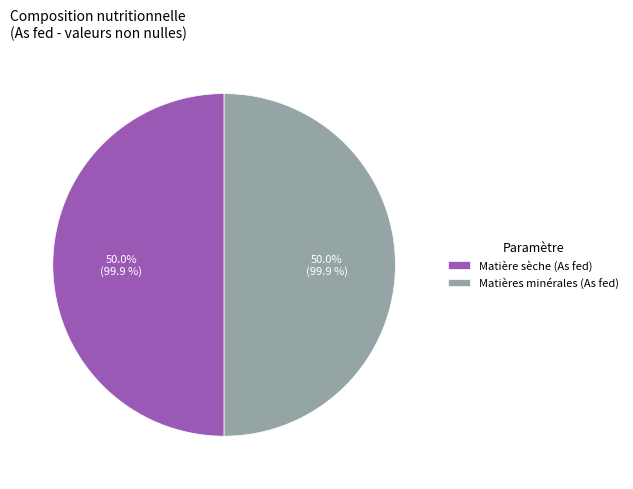

How many slices are in this pie chart?

2